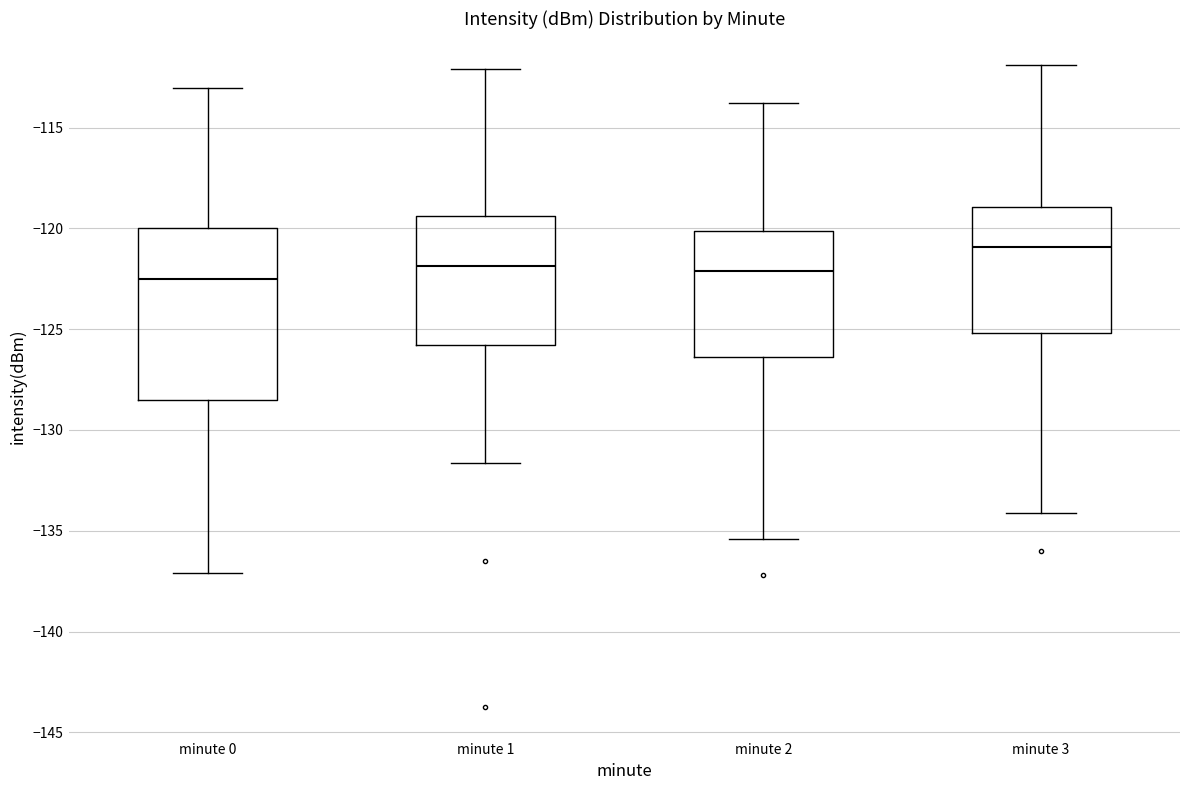

Where does the upper whisker of the box for minute 0 end on the y-axis? The values are not printed on the chart, so give them approximately, as read against the axis.

-113.0